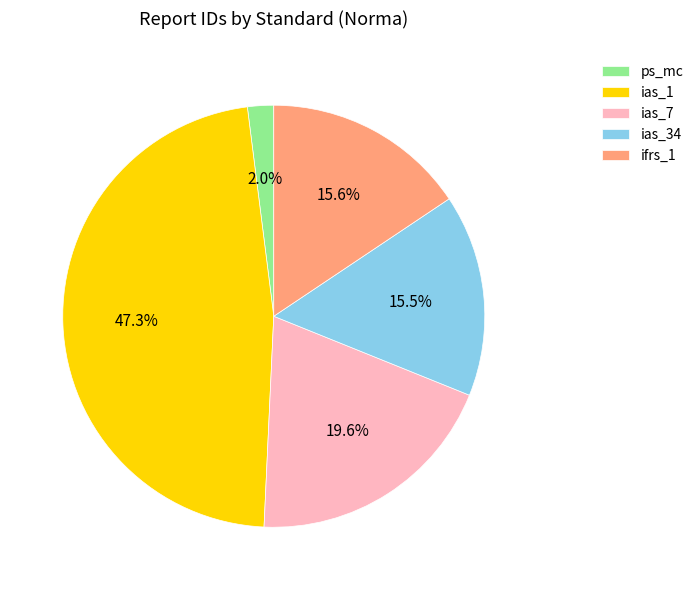

Is ias_1 the majority of the pie?

No